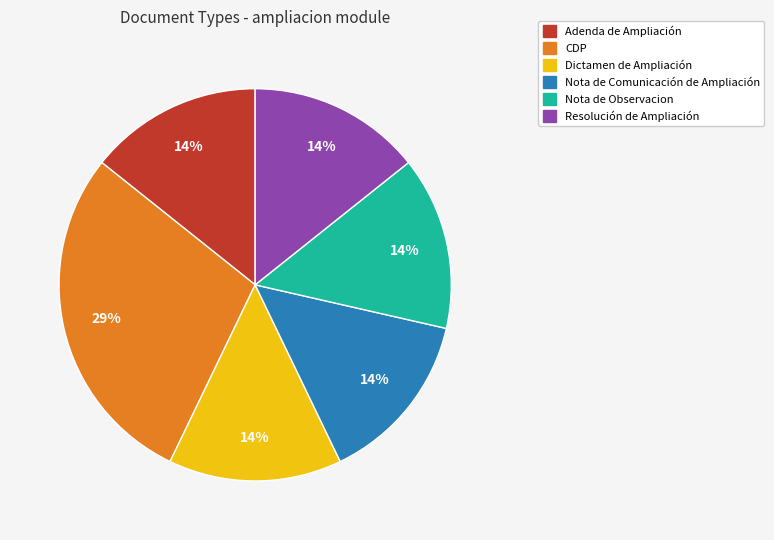

Is there any slice that represents more than half of the pie?

No